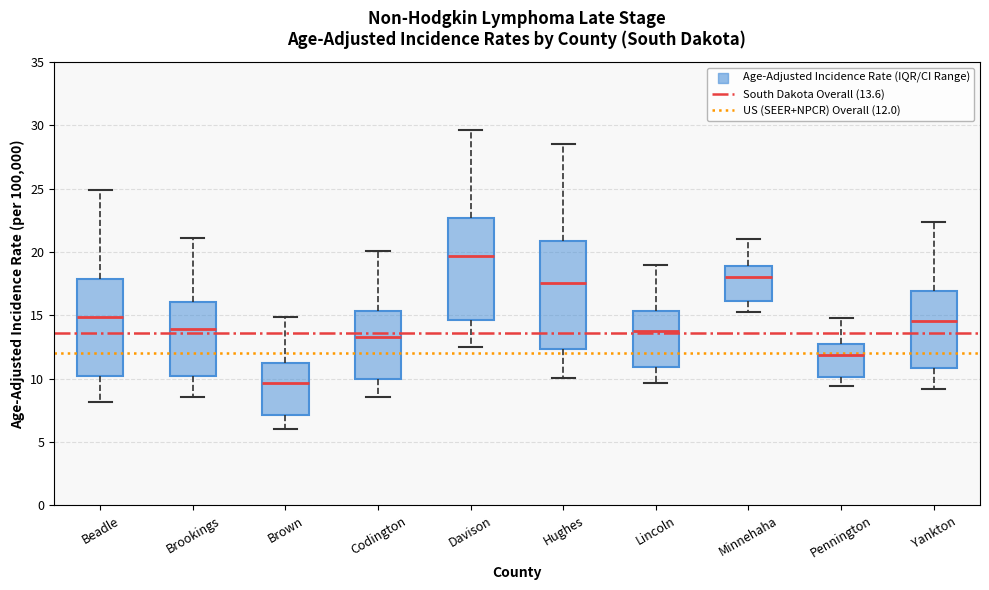

Reading left to right, transcribe this box plot: for each box, give where its median line is, the range the box spans, and where its two whiskers end, as read against the y-axis. The values are not printed on the chart, so give them approximately, as read against the axis.

Beadle: median 15.0, box 10.0 to 18.0, whiskers 8.0 to 25.0
Brookings: median 14.0, box 10.0 to 16.0, whiskers 8.5 to 21.0
Brown: median 9.5, box 7.0 to 11.5, whiskers 6.0 to 15.0
Codington: median 13.5, box 10.0 to 15.5, whiskers 8.5 to 20.0
Davison: median 19.5, box 14.5 to 22.5, whiskers 12.5 to 29.5
Hughes: median 17.5, box 12.5 to 21.0, whiskers 10.0 to 28.5
Lincoln: median 14.0, box 11.0 to 15.5, whiskers 9.5 to 19.0
Minnehaha: median 18.0, box 16.0 to 19.0, whiskers 15.5 to 21.0
Pennington: median 12.0, box 10.0 to 13.0, whiskers 9.5 to 15.0
Yankton: median 14.5, box 11.0 to 17.0, whiskers 9.0 to 22.5